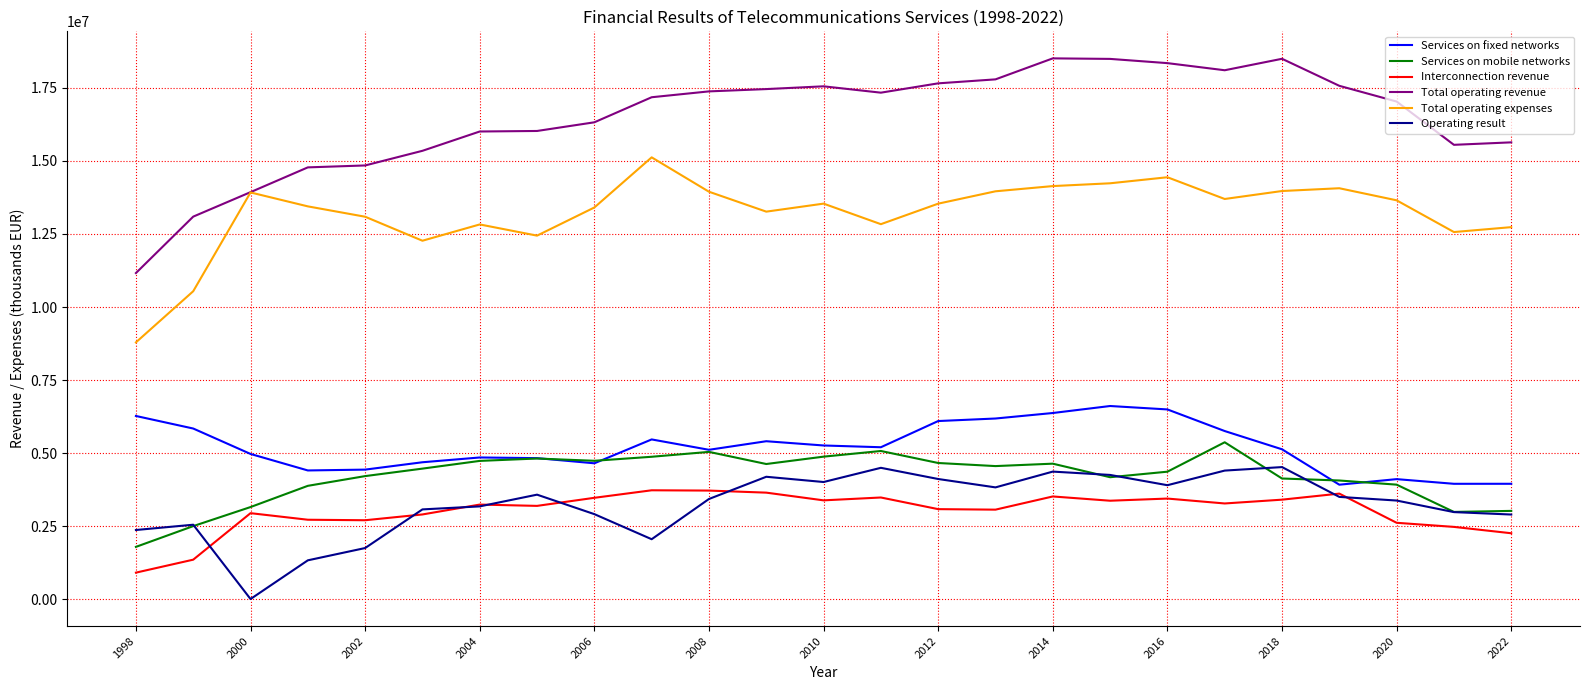

True or false: Services on fixed networks and Total operating revenue cross at least once.

False